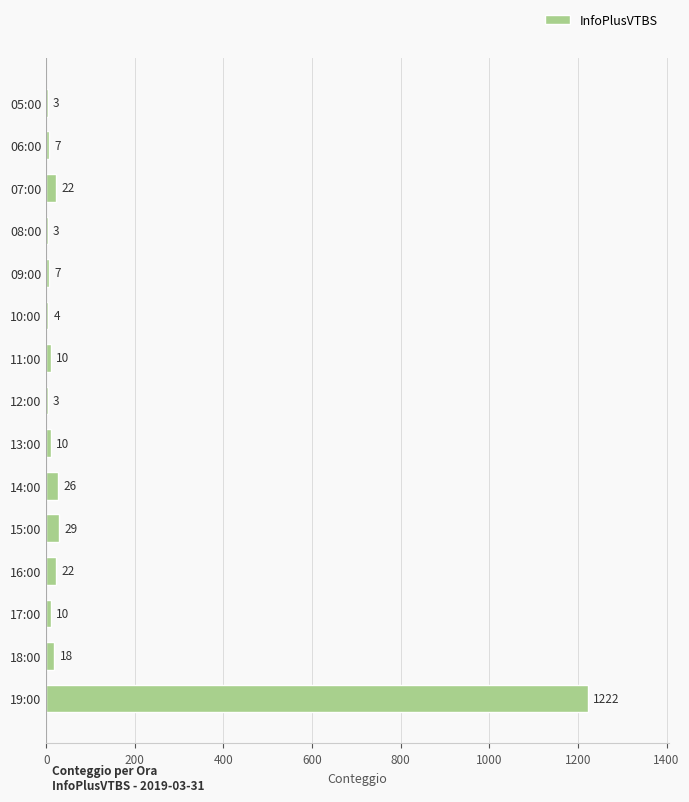

Read the value at 15:00, to the nearest 50.

50